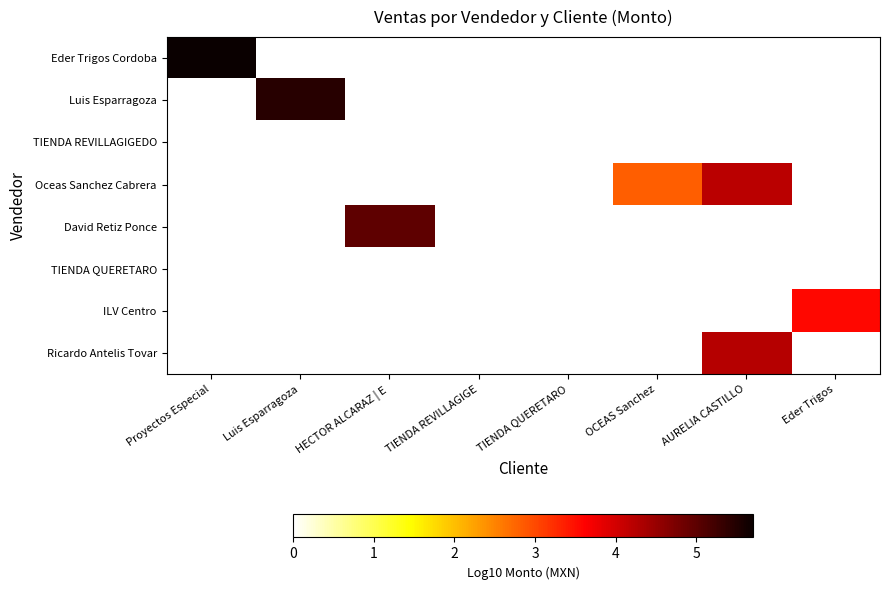

Which label corresponds to the largest value in the chart?

Proyectos Especial